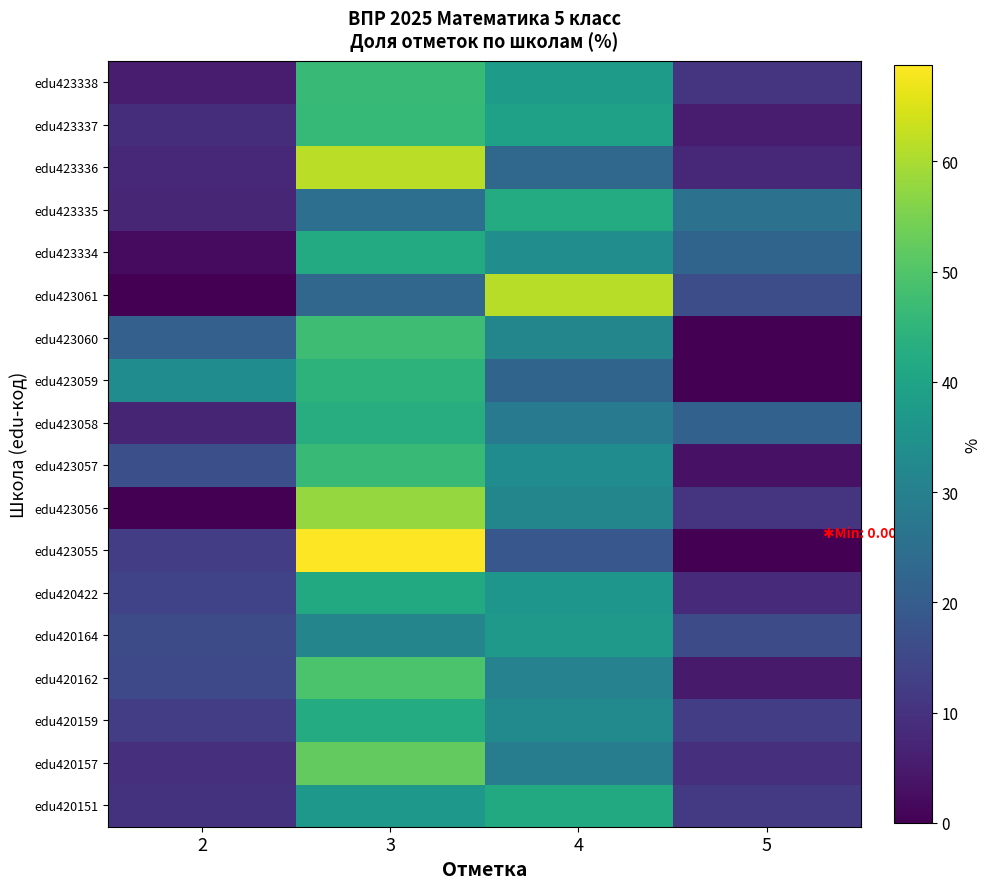

What is the total value across all series at 2?

198.6